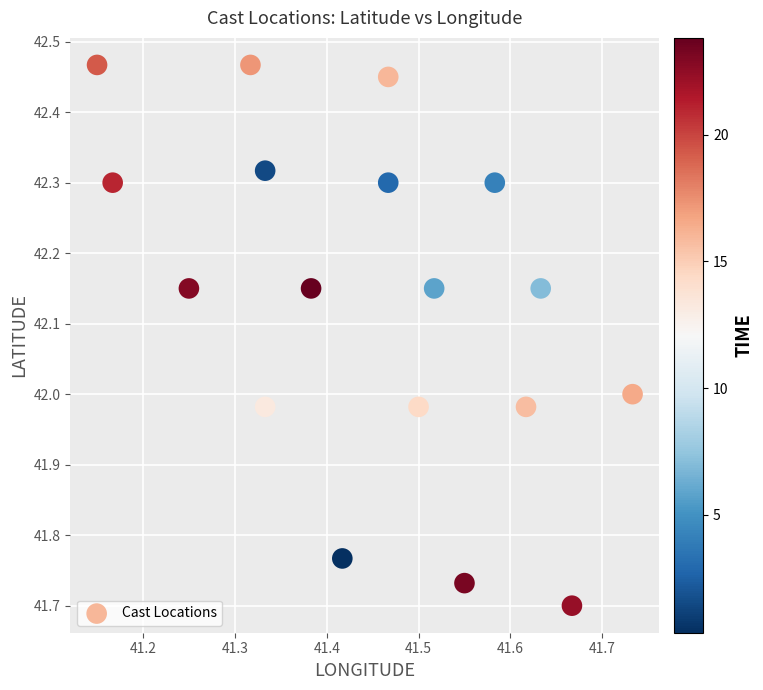

What is the range of X values (max minus min)?

0.6